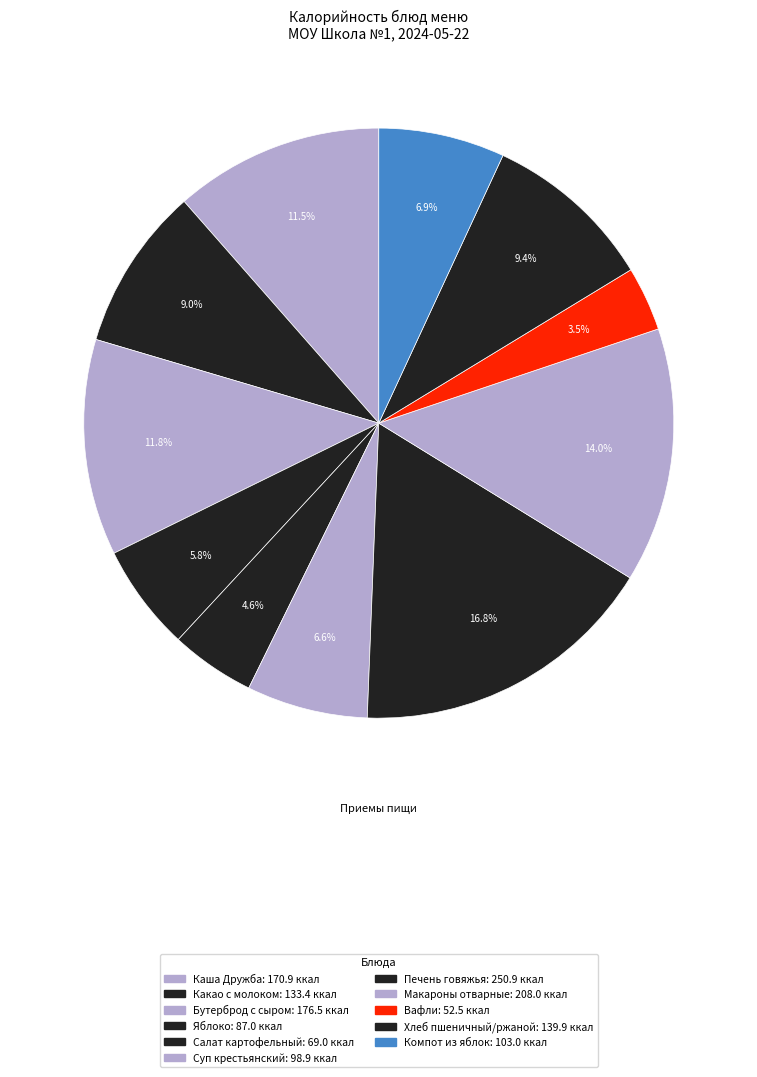

Is Салат картофельный the majority of the pie?

No